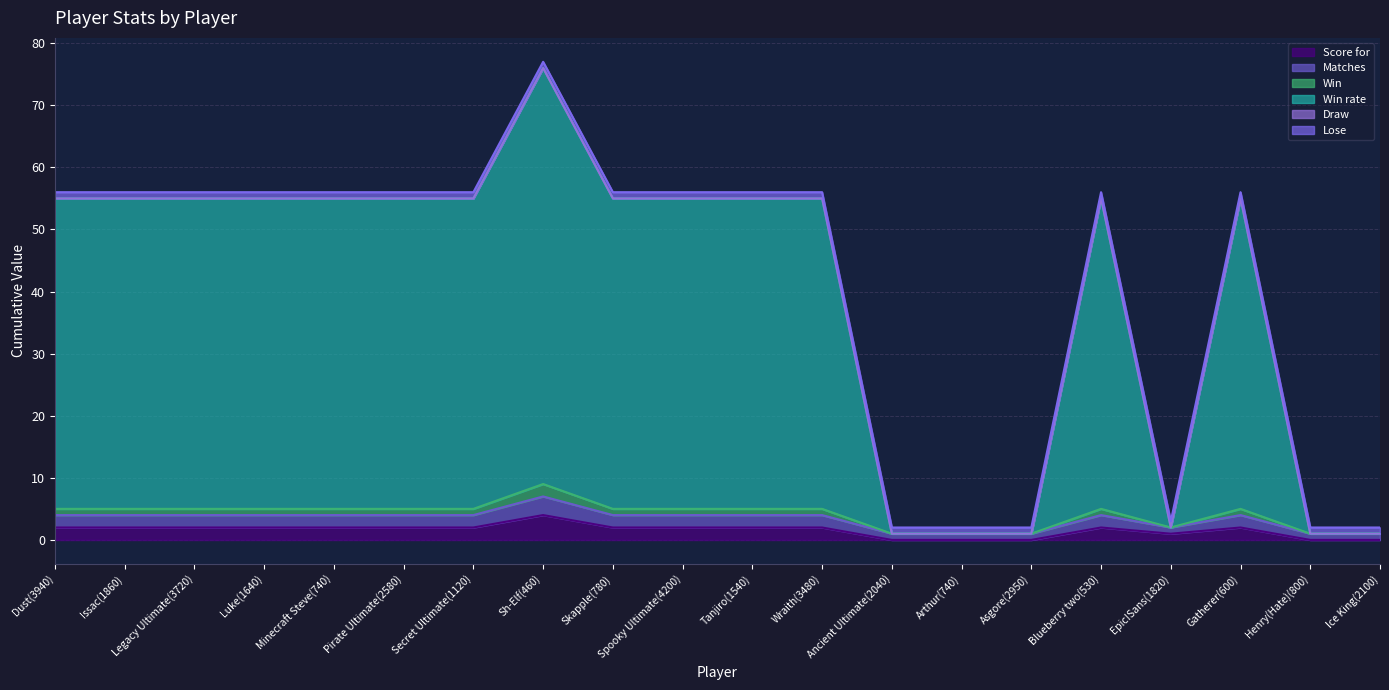

How many interior local valleys does the Win series have?

1